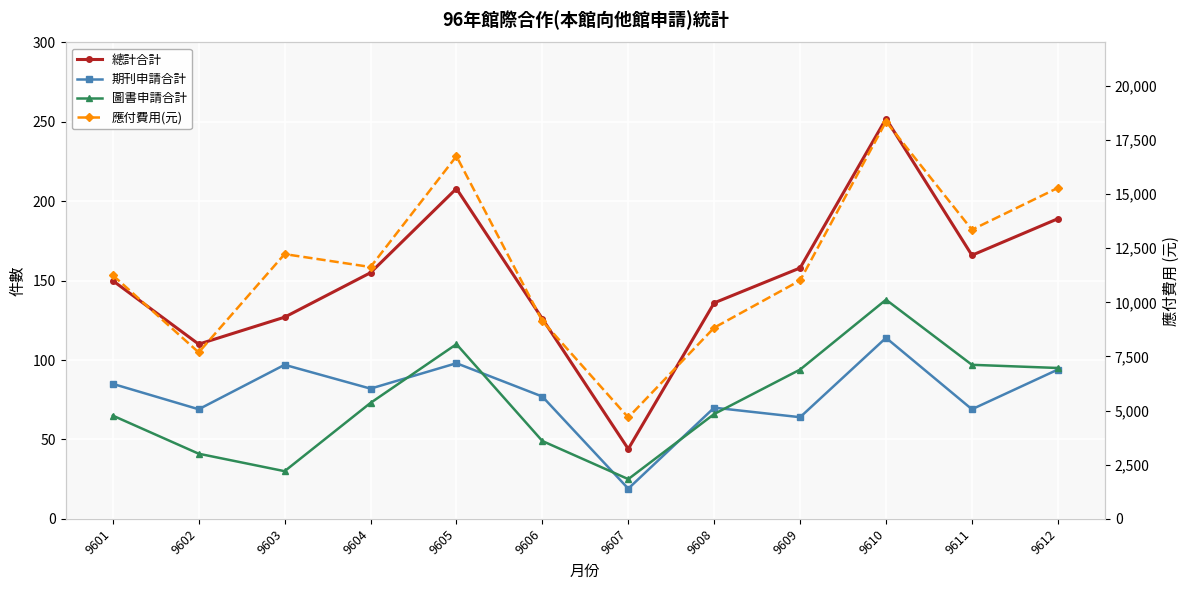

Is this an area chart (filled region under the line)?

No